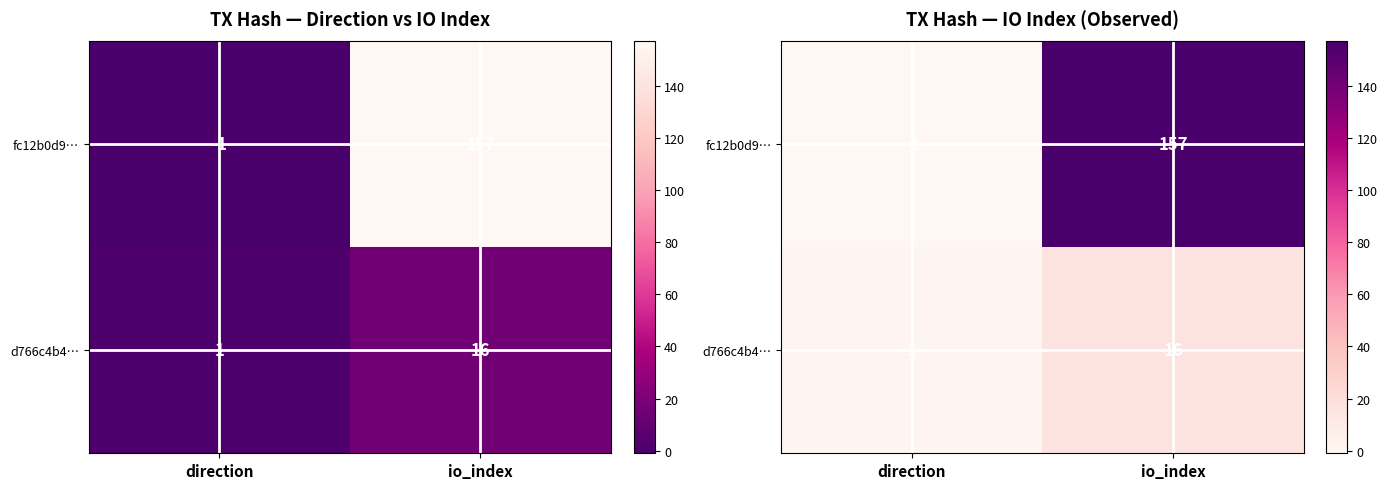

The value of fc12b0d9… at direction is -1. True or false?

True